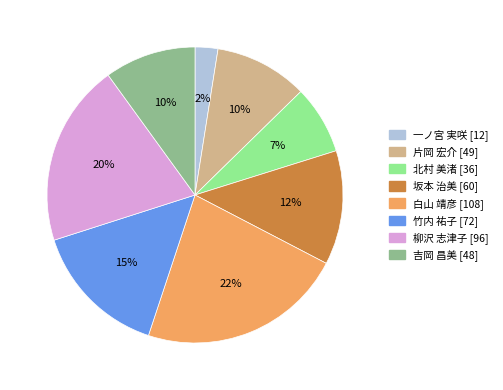

Is it true that 竹内 祐子 is 22% of the pie?

False